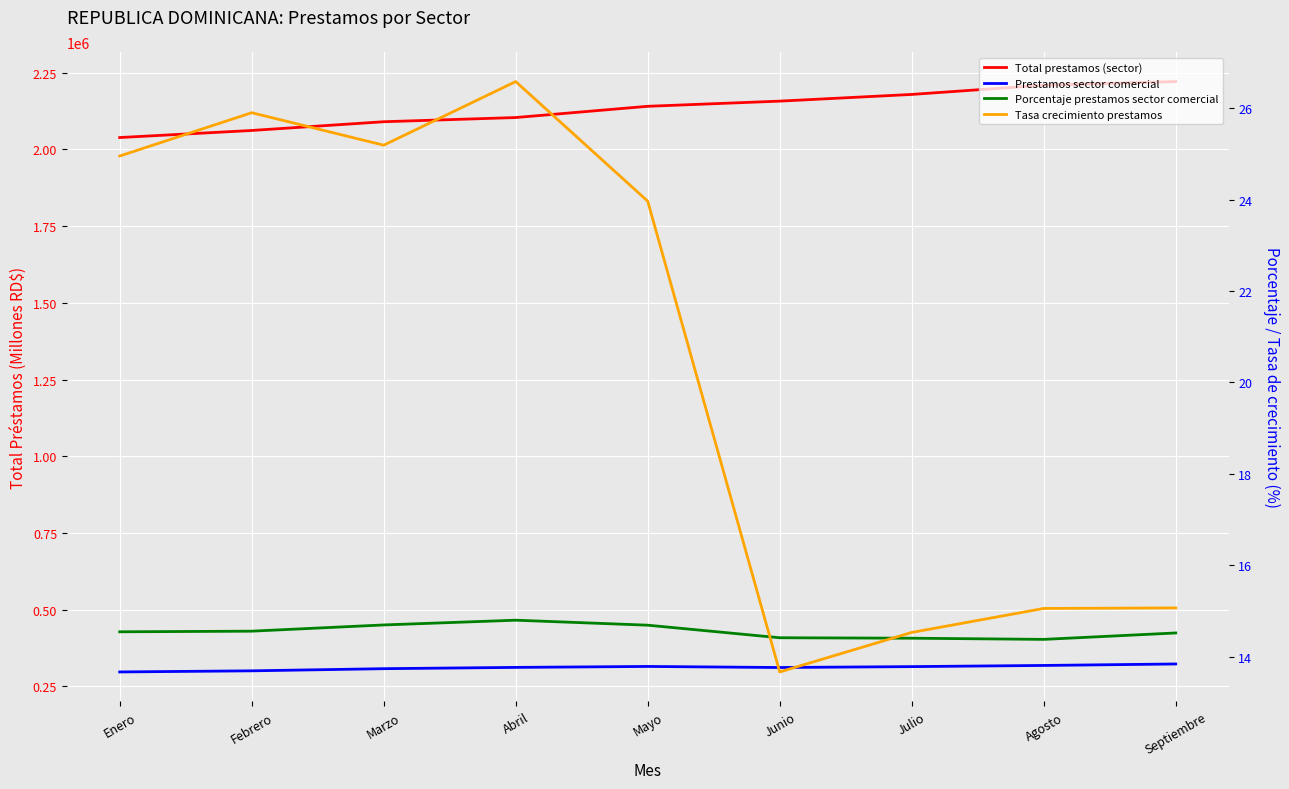

Reading left to right, transcribe all the data shown in this chart.

Total prestamos (sector): Enero=2038963.4	Febrero=2062031.7	Marzo=2090499.7	Abril=2104197.1	Mayo=2140835.6	Junio=2157687.4	Julio=2179520.1	Agosto=2209747.9	Septiembre=2221452.8
Prestamos sector comercial: Enero=296518.7	Febrero=300157.3	Marzo=307149.5	Abril=311346.1	Mayo=314432.3	Junio=310973.0	Julio=313900.0	Agosto=317688.1	Septiembre=322491.9
Porcentaje prestamos sector comercial: Enero=14.5	Febrero=14.6	Marzo=14.7	Abril=14.8	Mayo=14.7	Junio=14.4	Julio=14.4	Agosto=14.4	Septiembre=14.5
Tasa crecimiento prestamos: Enero=25.0	Febrero=25.9	Marzo=25.2	Abril=26.6	Mayo=24.0	Junio=13.7	Julio=14.5	Agosto=15.1	Septiembre=15.1